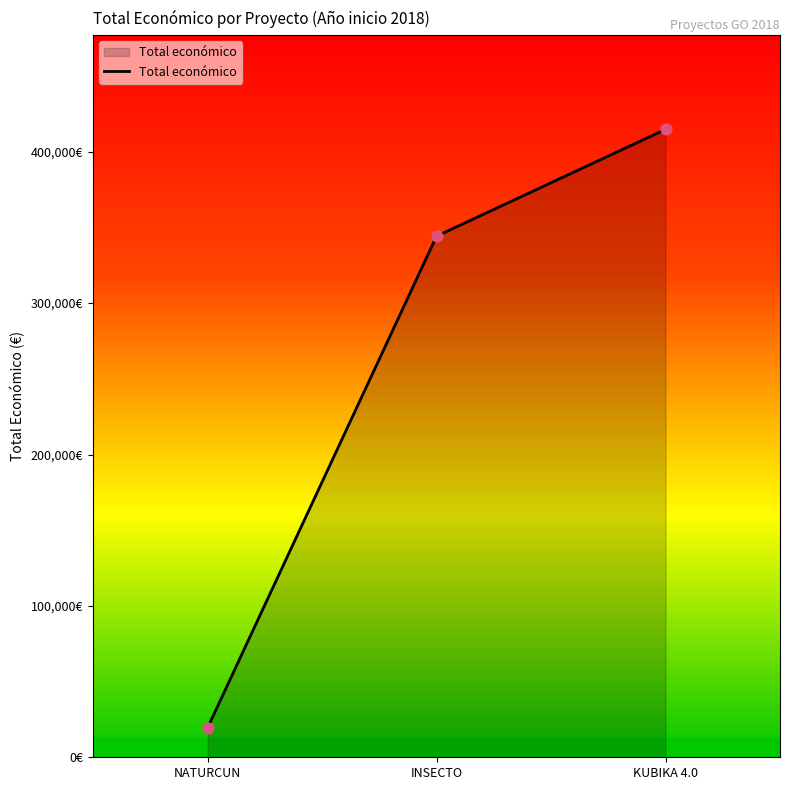

Approximately how many times larger is the value at NATURCUN compared to INSECTO?

0.1